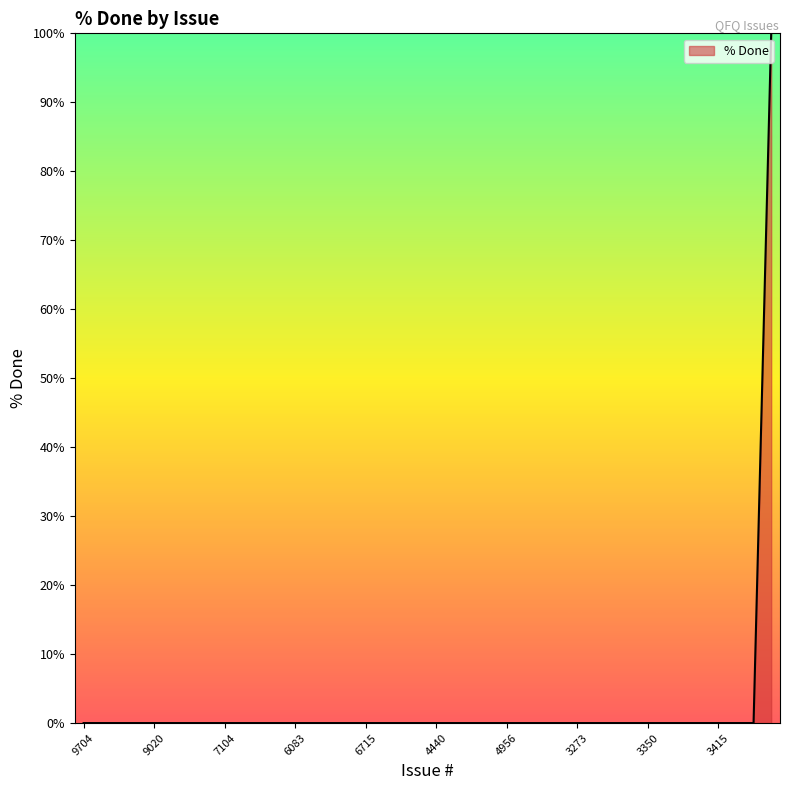

Is this an area chart (filled region under the line)?

Yes